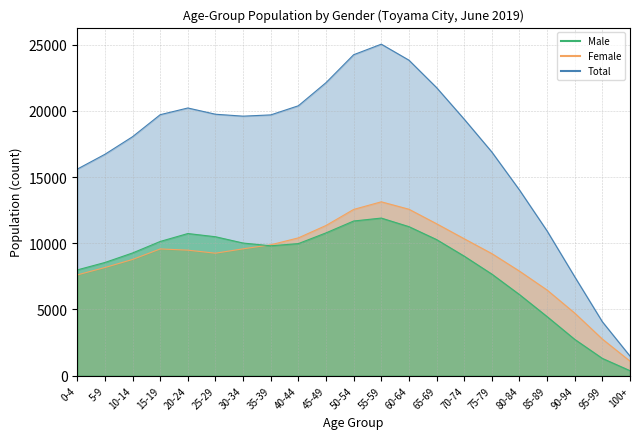

What are all the series names shown in the legend?

Male, Female, Total